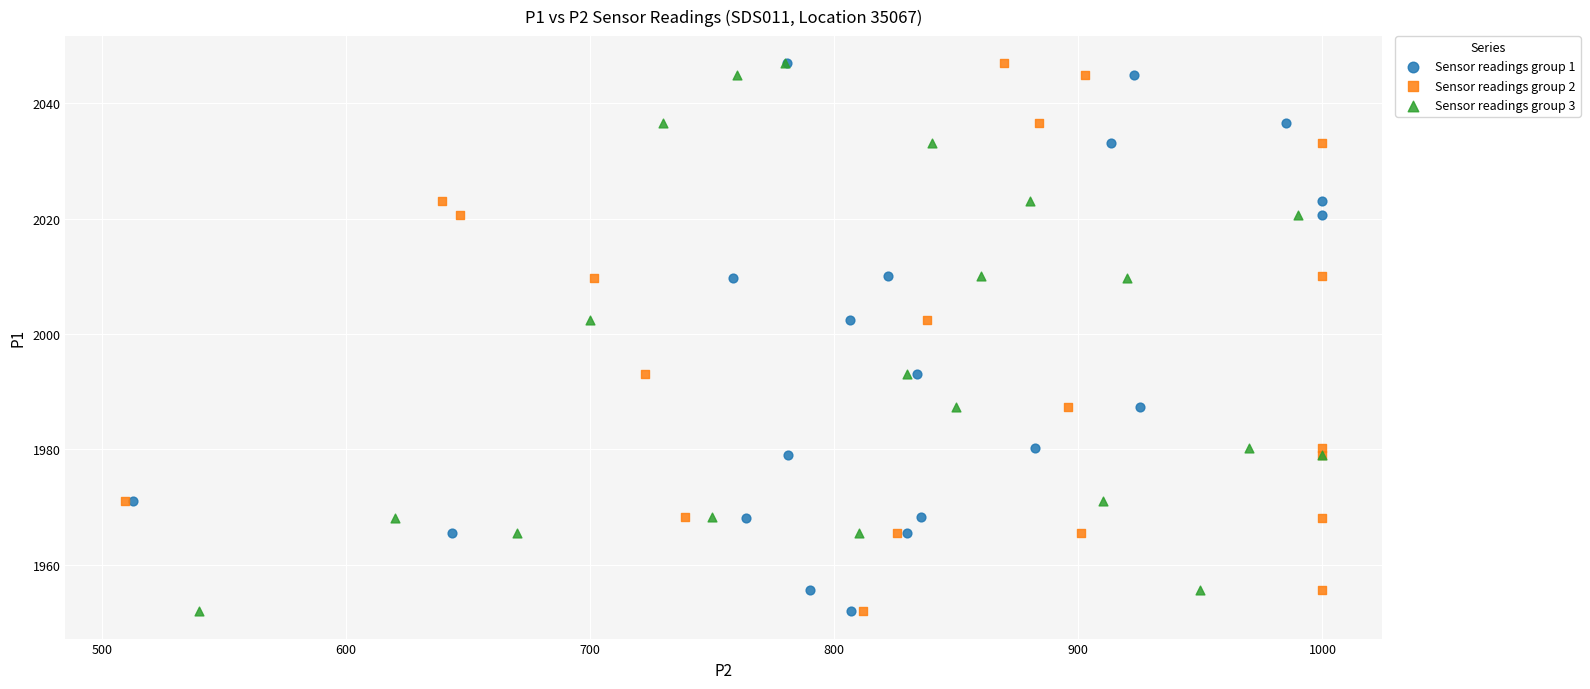

What are all the series names shown in the legend?

Sensor readings group 1, Sensor readings group 2, Sensor readings group 3